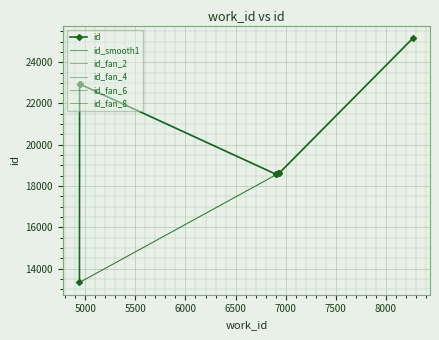

Rank the categories by value from lowest to highest.

4942, 6908, 6908, 6927, 6930, 6934, 4943, 4943, 4943, 8274